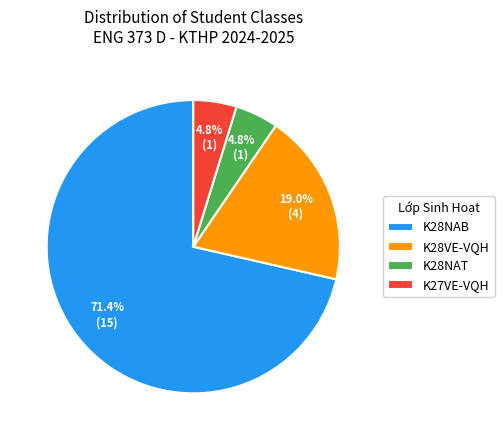

Does K28NAB account for over 50% of the chart?

Yes